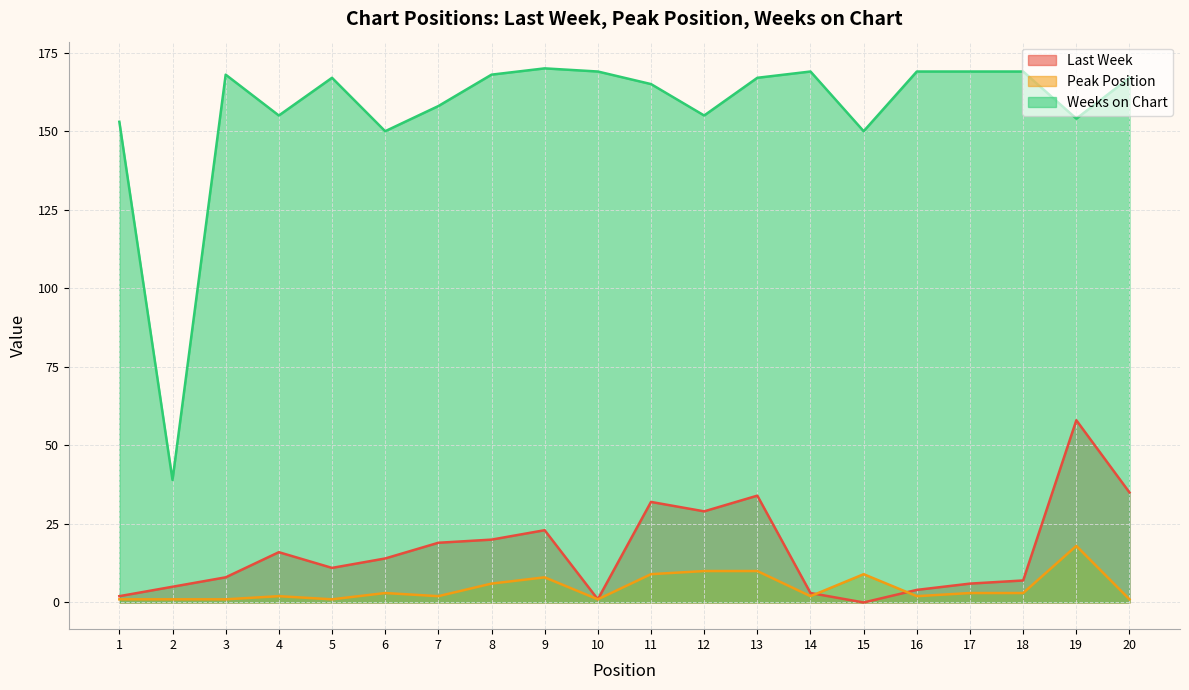

True or false: Last Week and Weeks on Chart cross at least once.

False